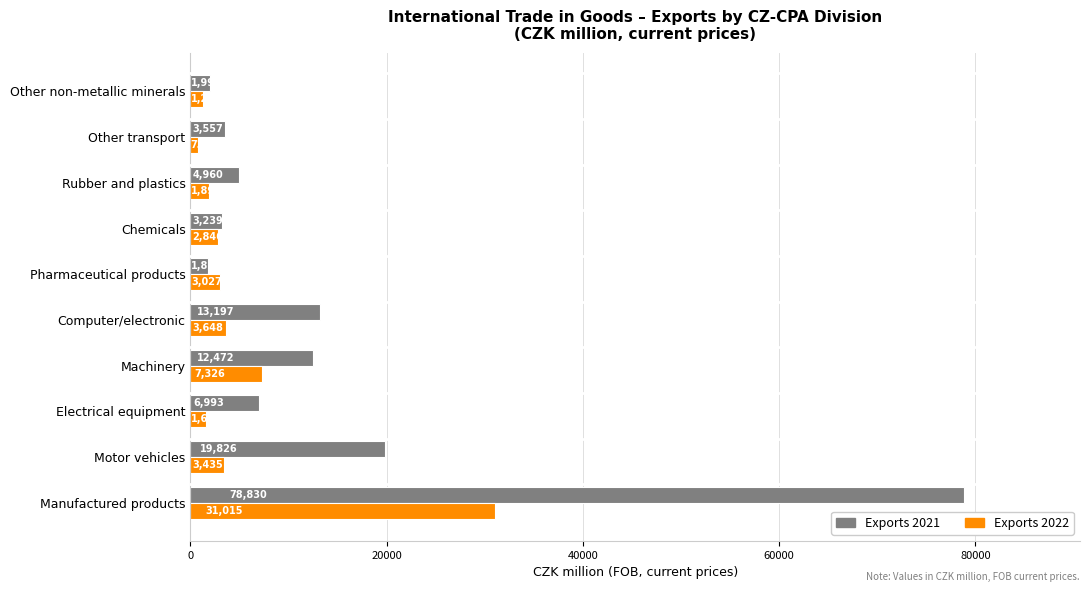

What is the difference between the maximum and minimum values in the Exports 2022 series?

30276